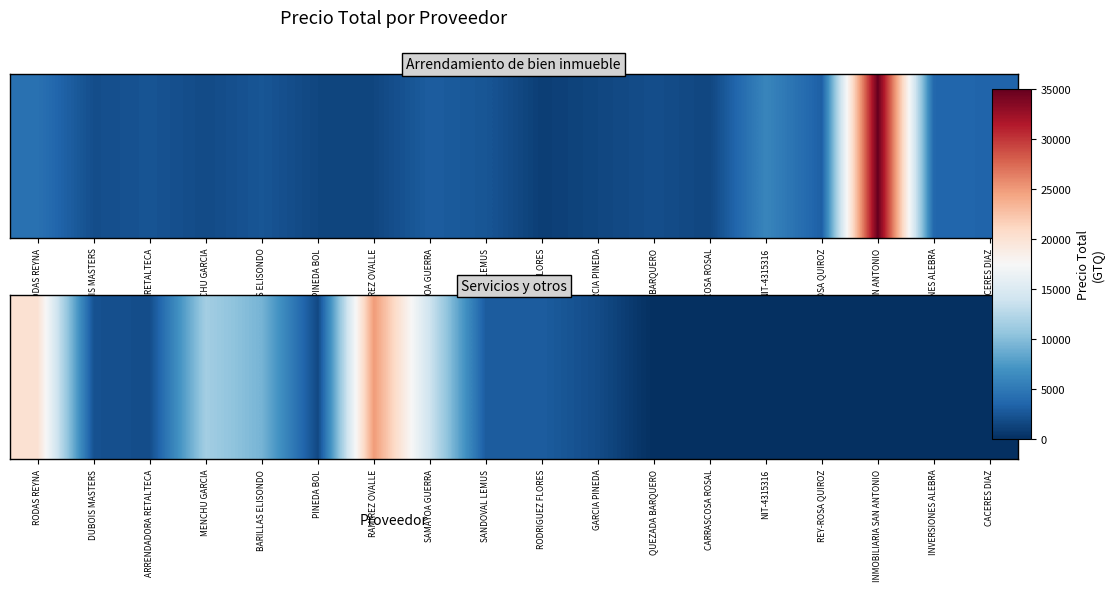

At which label is the value closest to 12500?

MENCHU GARCIA